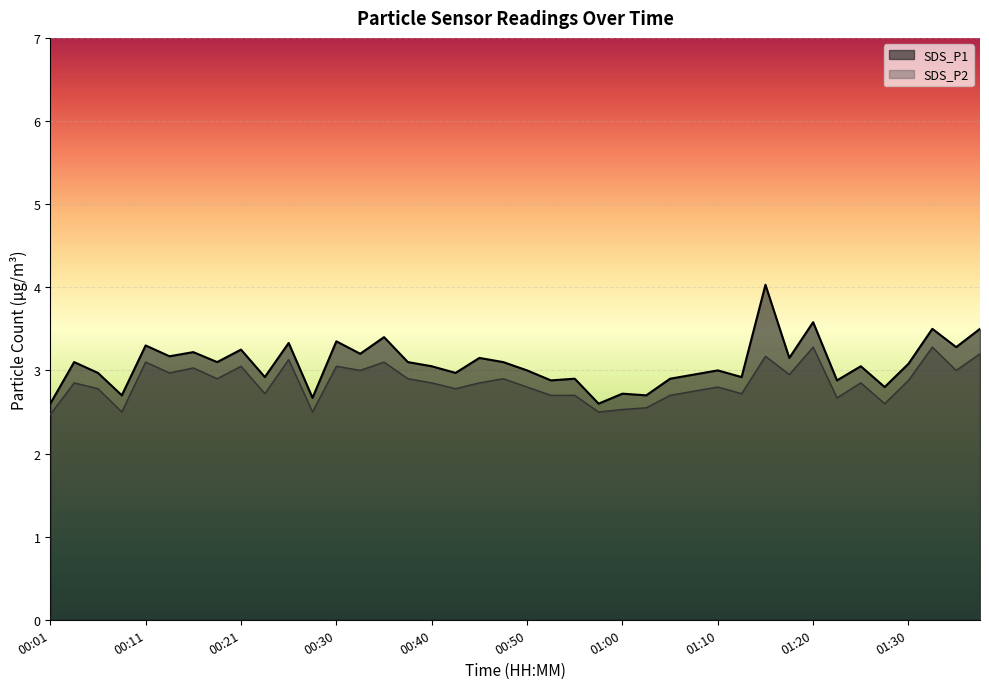

Where is SDS_P2 line nearest to the value 2?

00:01